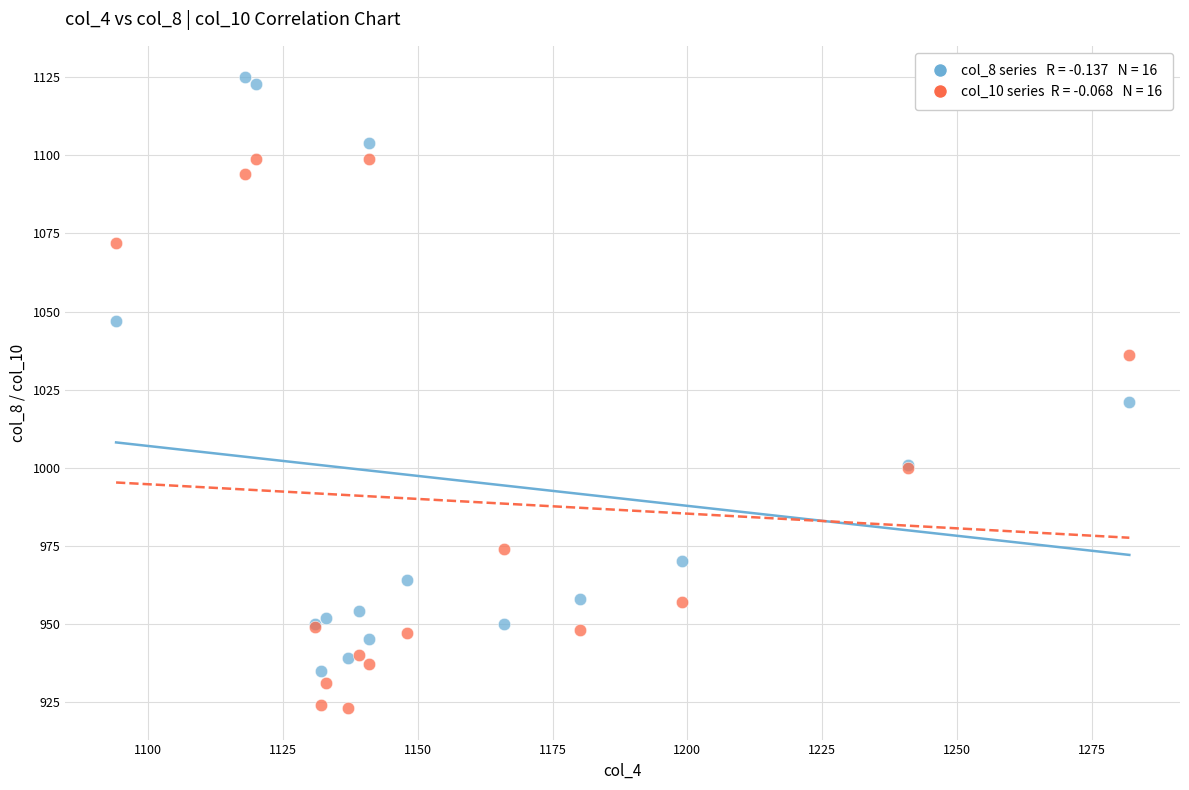

Across all series, what Y value is closest to 1024?

1021